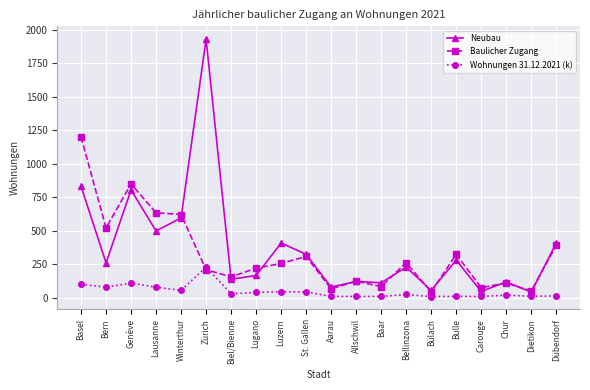

What is the maximum value for Wohnungen 31.12.2021 (k)?

230.5